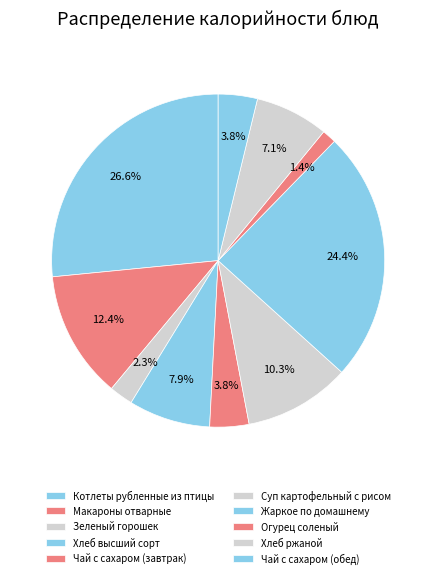

How many segments does this pie chart have?

10